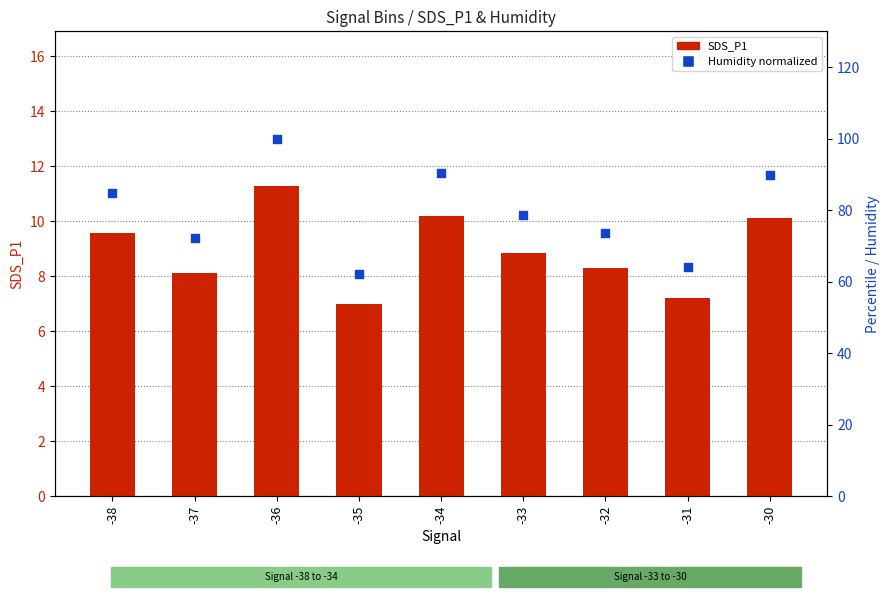

Which series has the largest total across all categories?

Humidity (normalized)